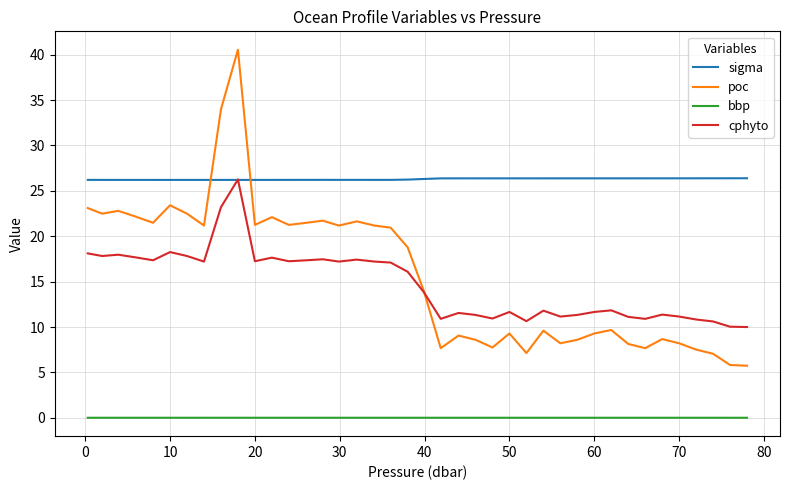

What is the minimum value for cphyto?

10.0